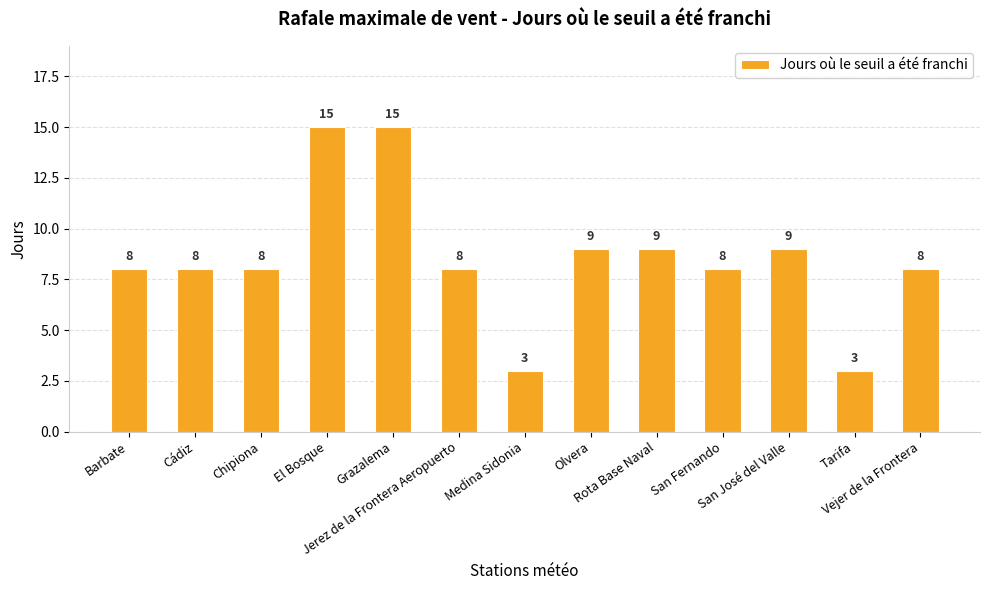

What is the label of the 8th bar from the left?

Olvera